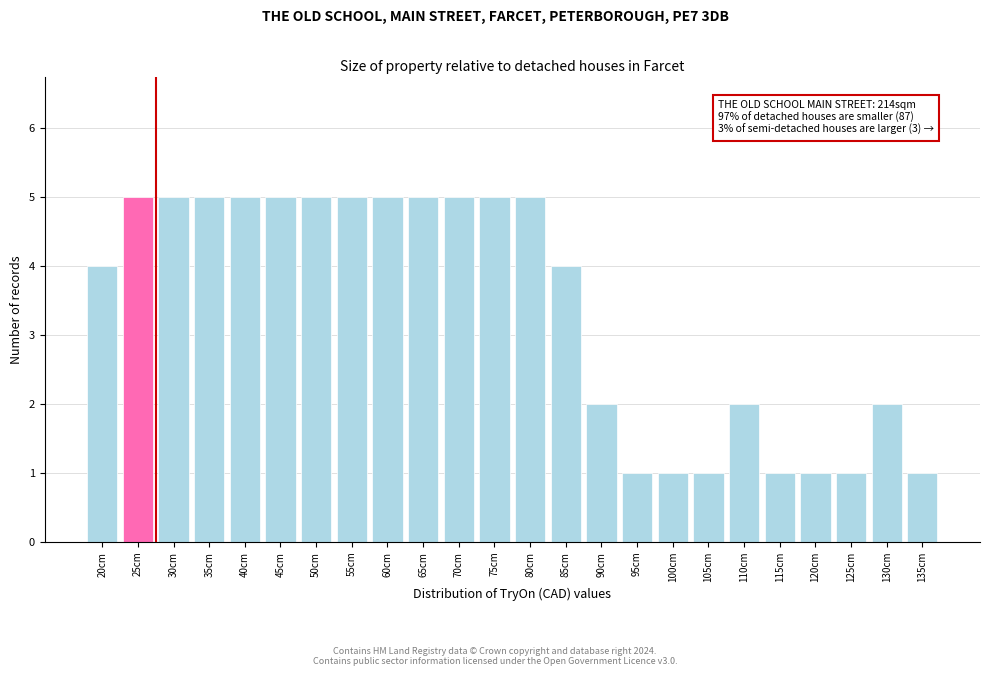

Reading left to right, extract all data points from this chart.

4	5	5	5	5	5	5	5	5	5	5	5	5	4	2	1	1	1	2	1	1	1	2	1